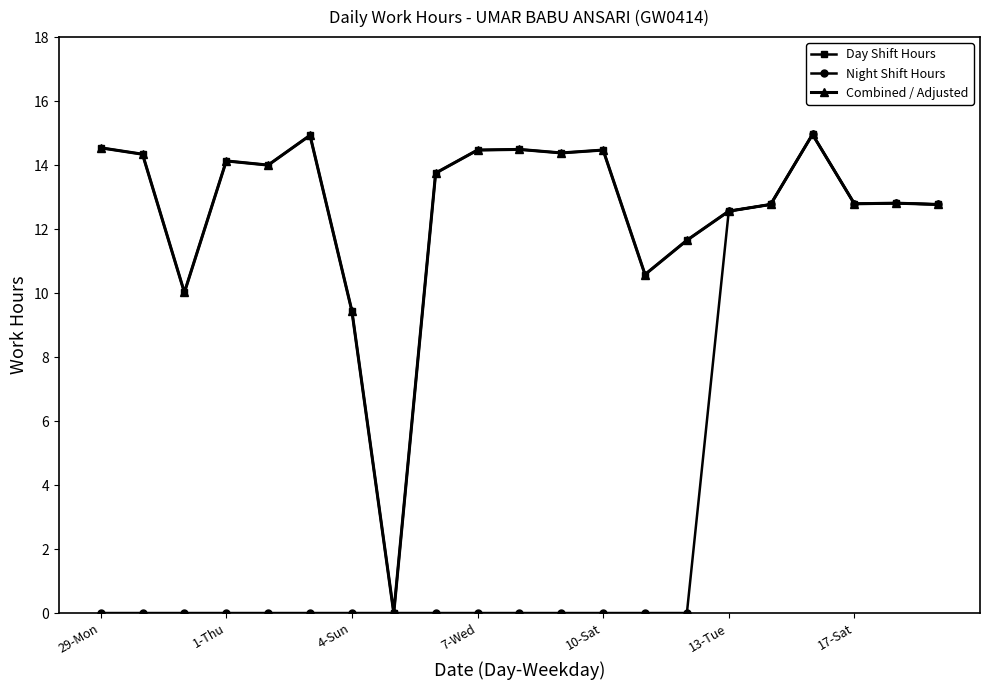

Where is the first local maximum for Night Shift Hours?

17